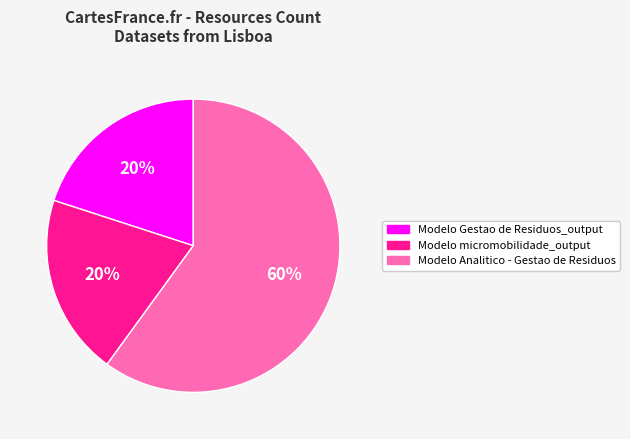

Which slice is the largest?

Modelo Analitico - Gestao de Residuos